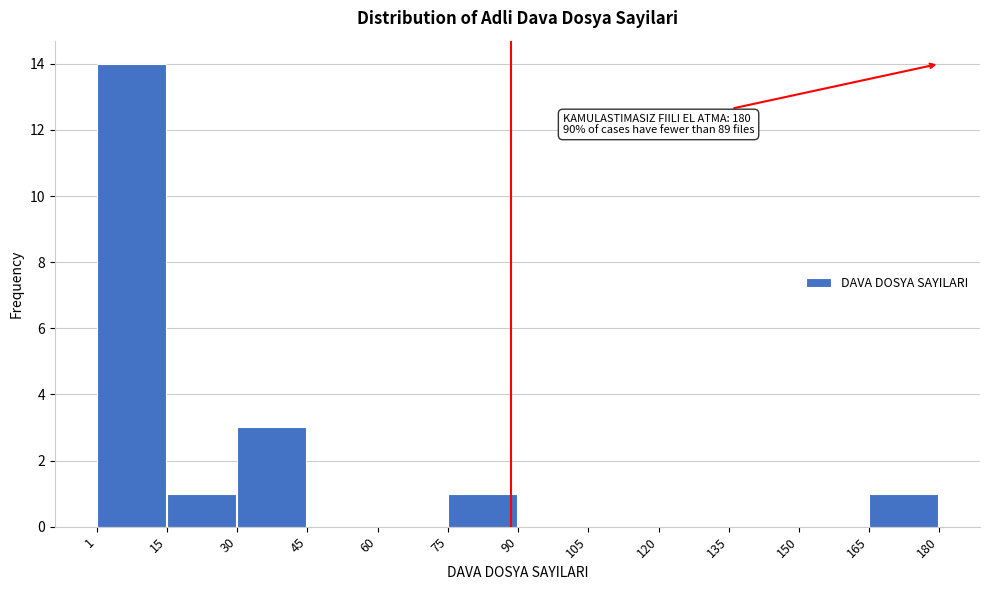

Over which range of the x-axis is the bar tallest?

1 to 15